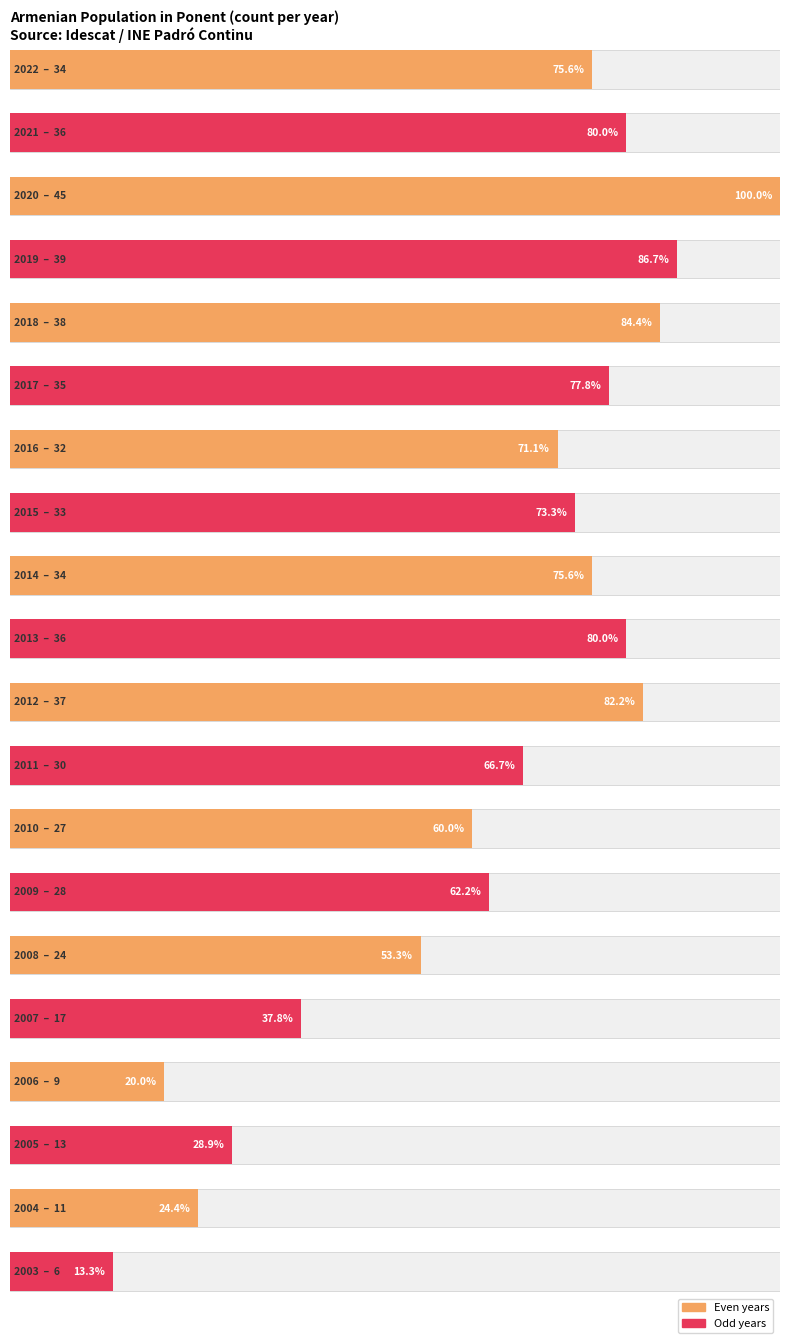

What is the maximum value shown in the chart?

45